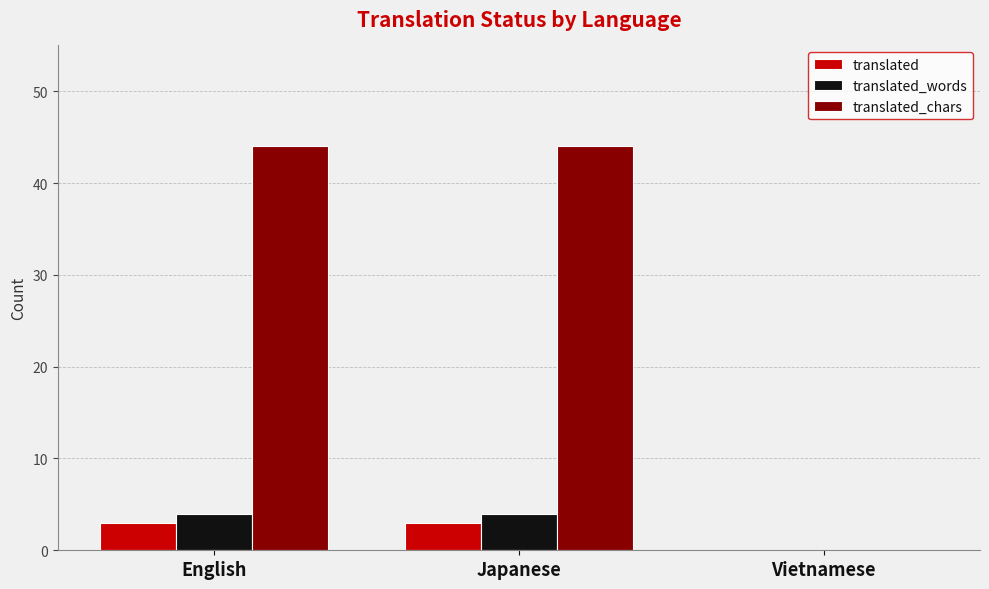

Which series has the largest range (max minus min)?

translated_chars